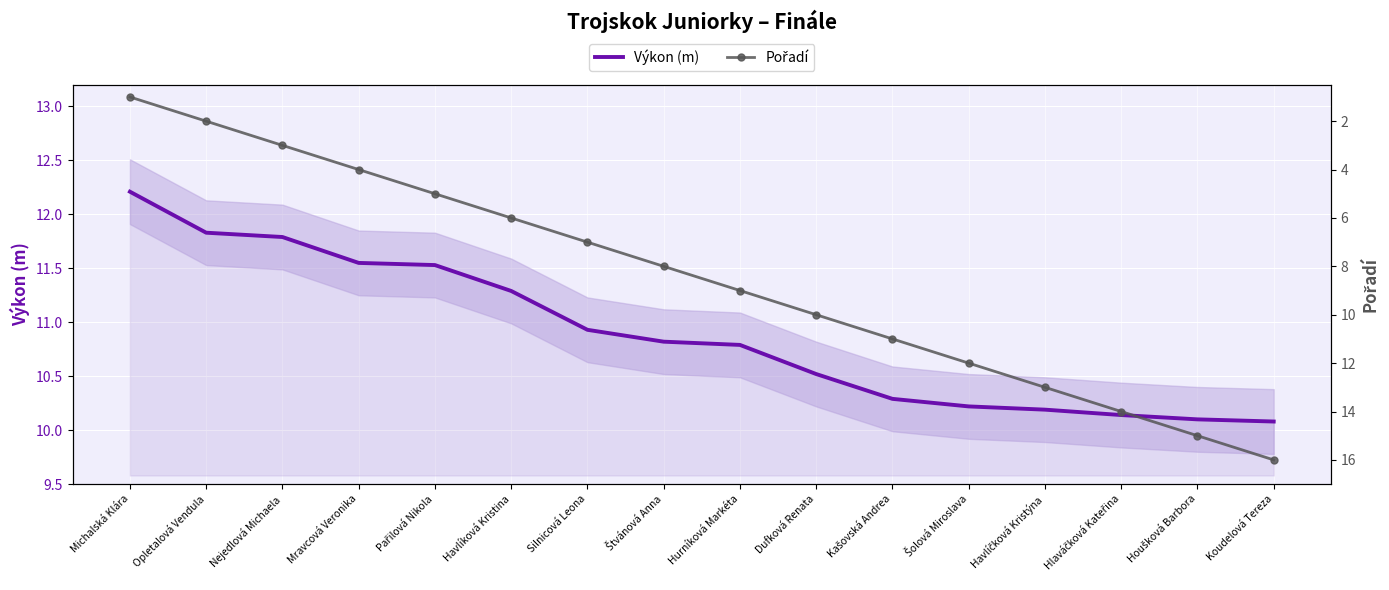

Is it true that Pořadí equals 6.0 at Houšková Barbora?

False